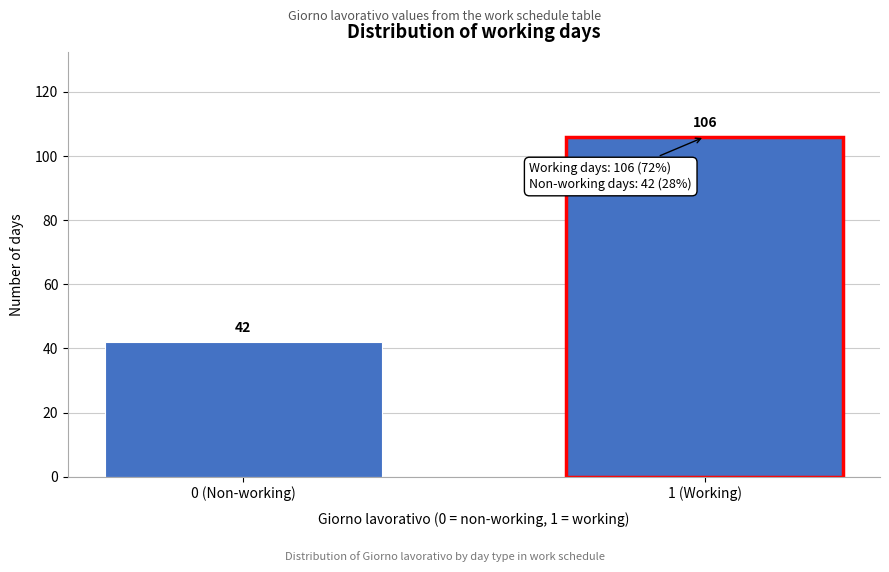

Reading left to right, list all the values displayed in this chart.

42	106